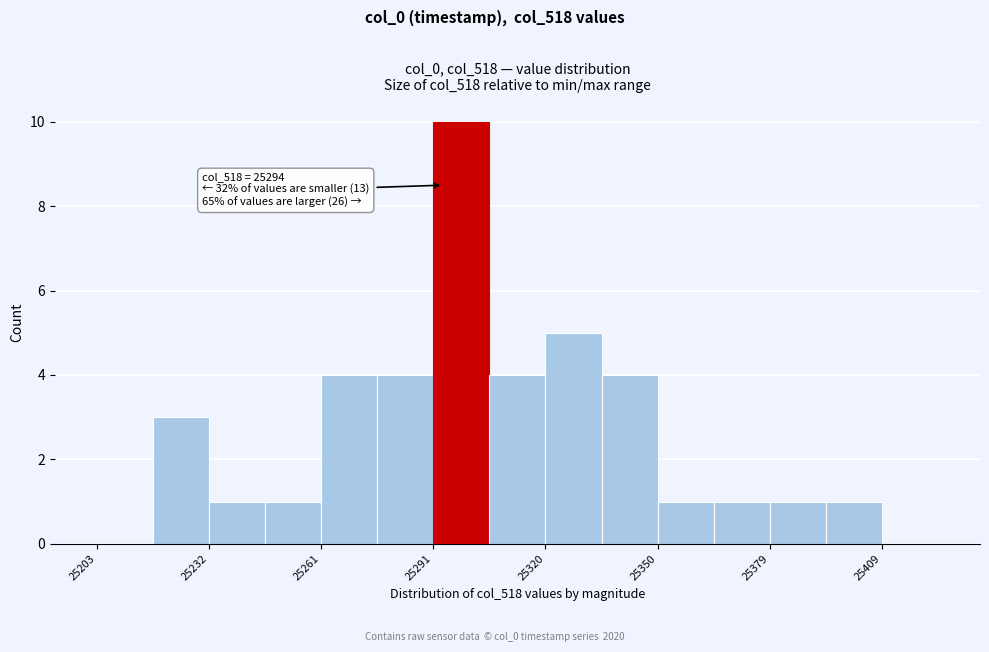

Around what value on the x-axis is the tallest bar? Give the approximate position of its centre, as read against the axis.

25300